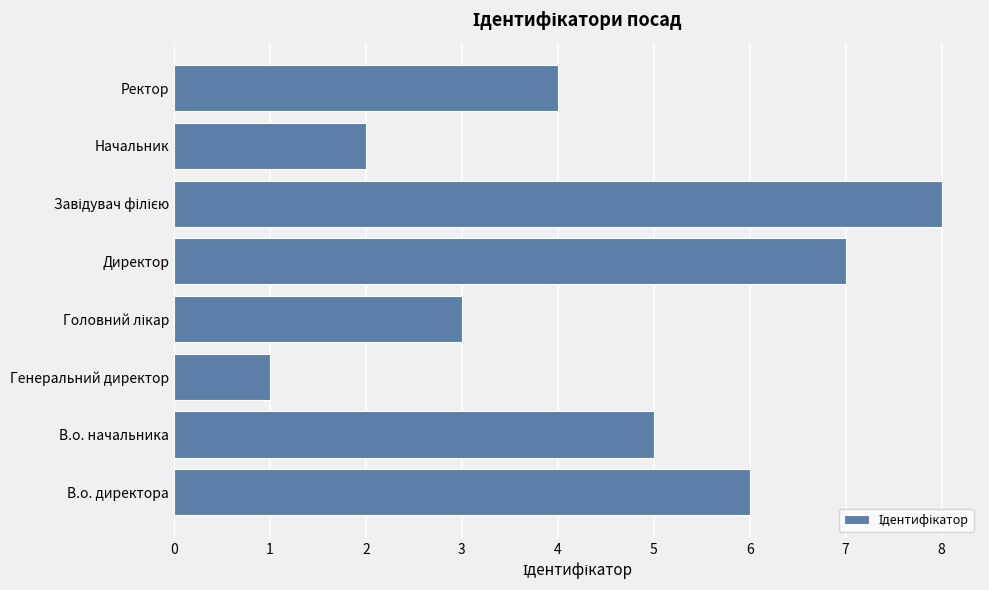

What is the sum of all values?

36